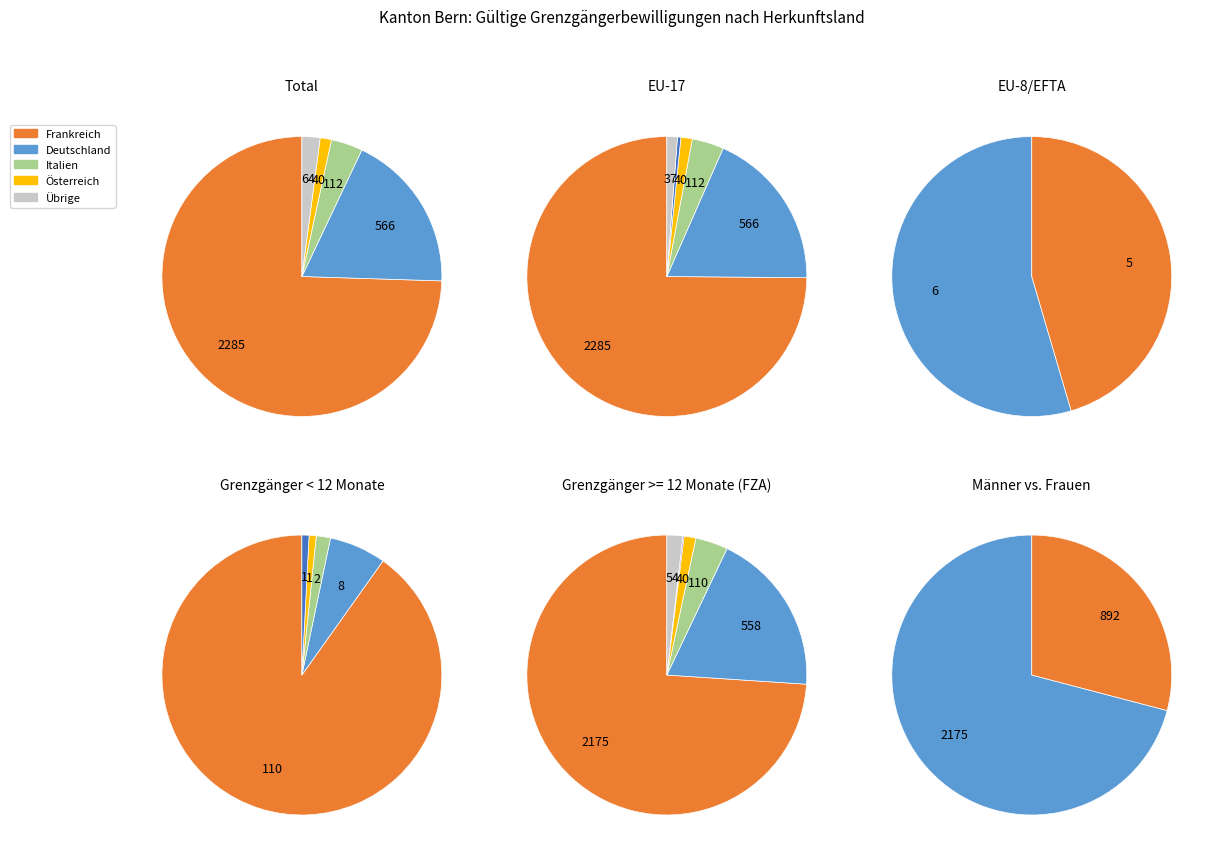

Which slice represents more than half of the pie?

Frankreich